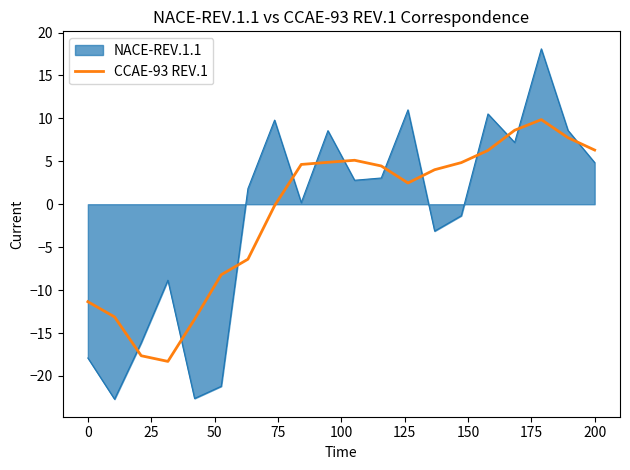

List the series in order of their peak value, lowest first.

CCAE-93 REV.1, NACE-REV.1.1